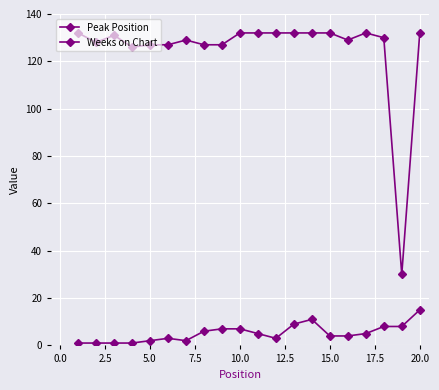

How many data points in Weeks on Chart are less than 131?

10